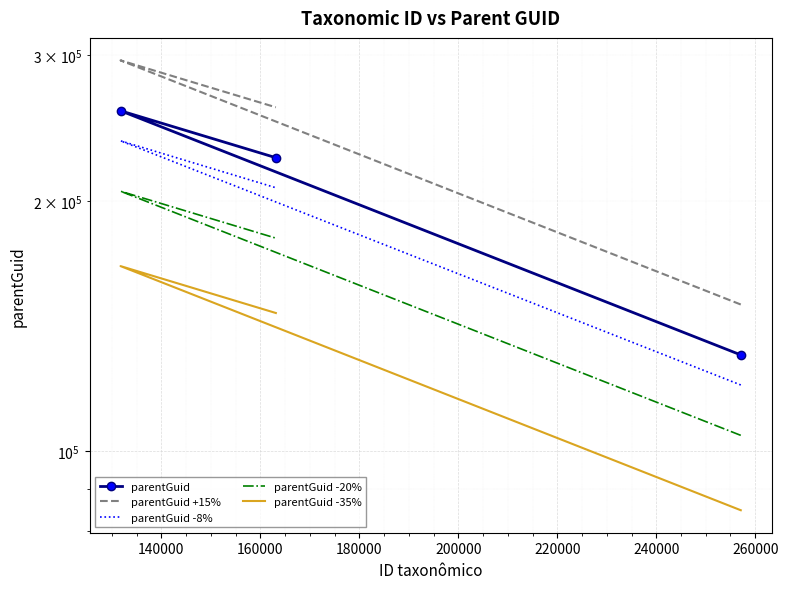

Is the value of parentGuid -20% at 160000 greater than the value of parentGuid +15% at 120000?

Yes